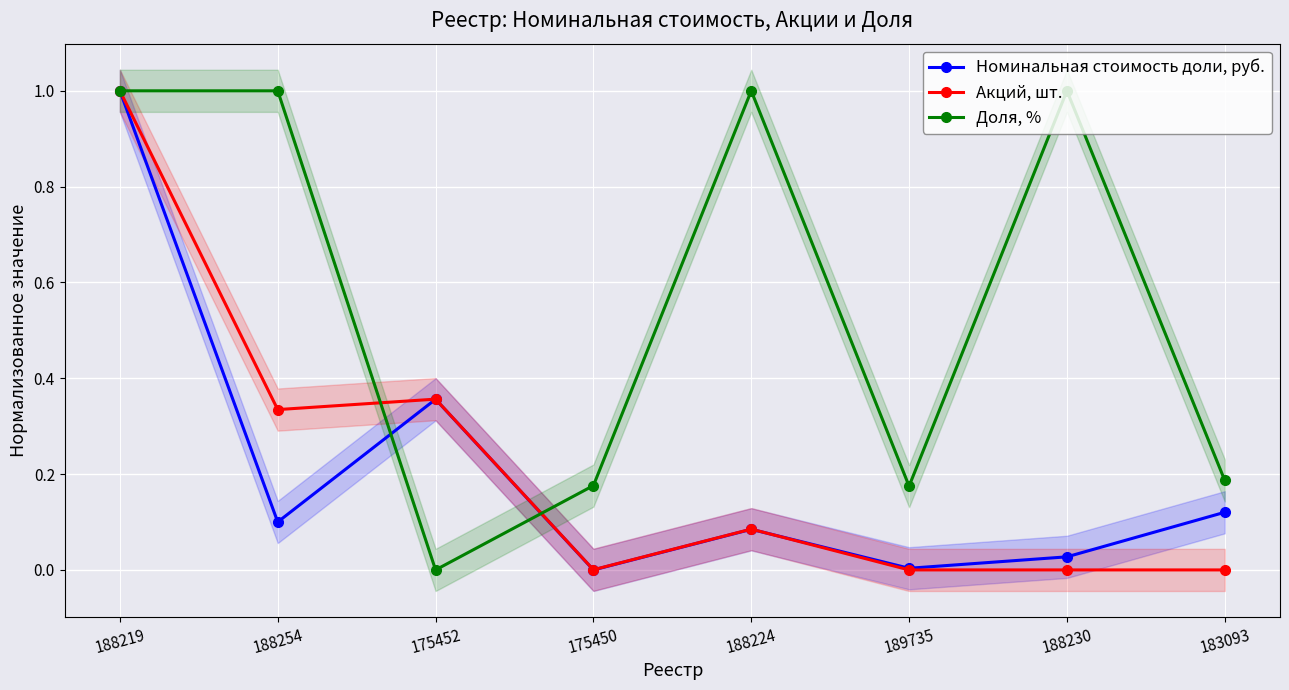

The Доля, % series shows 0.2 at 188254. True or false?

False